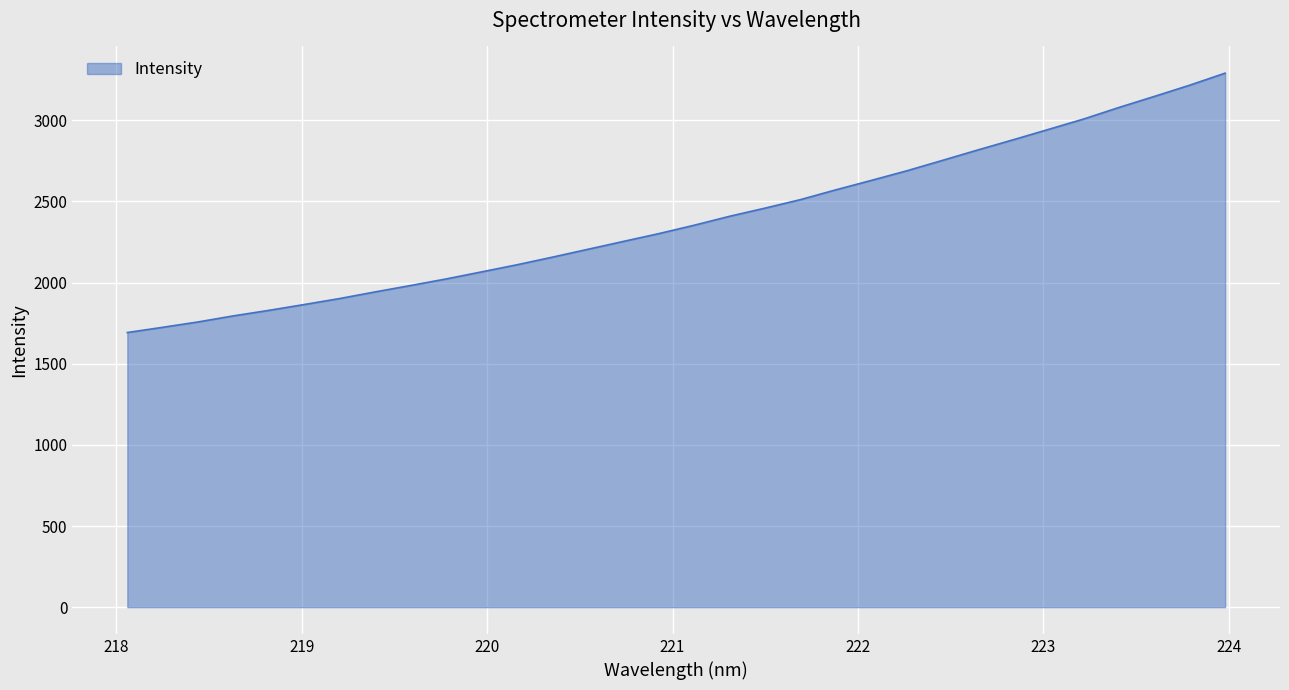

What is the greatest value displayed?

3290.0